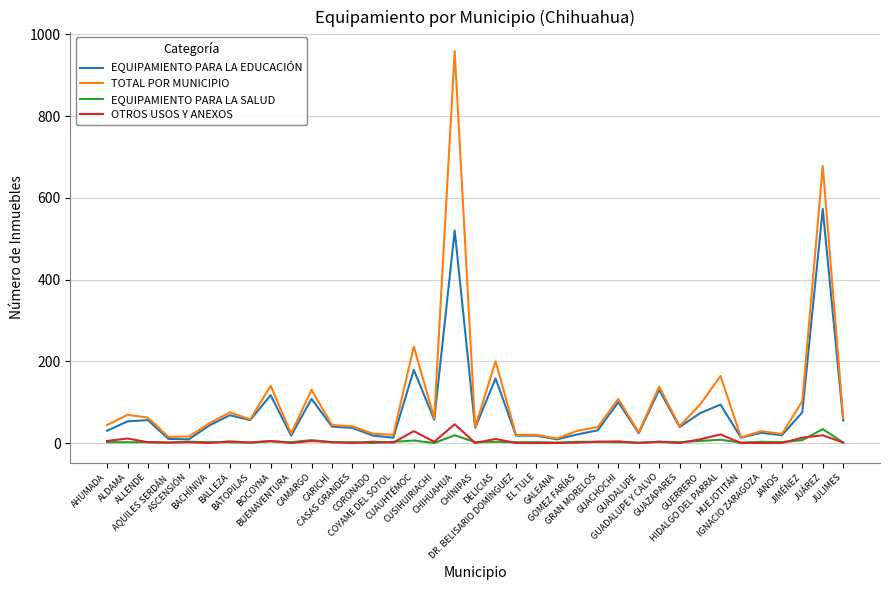

Which series has the largest range (max minus min)?

TOTAL POR MUNICIPIO